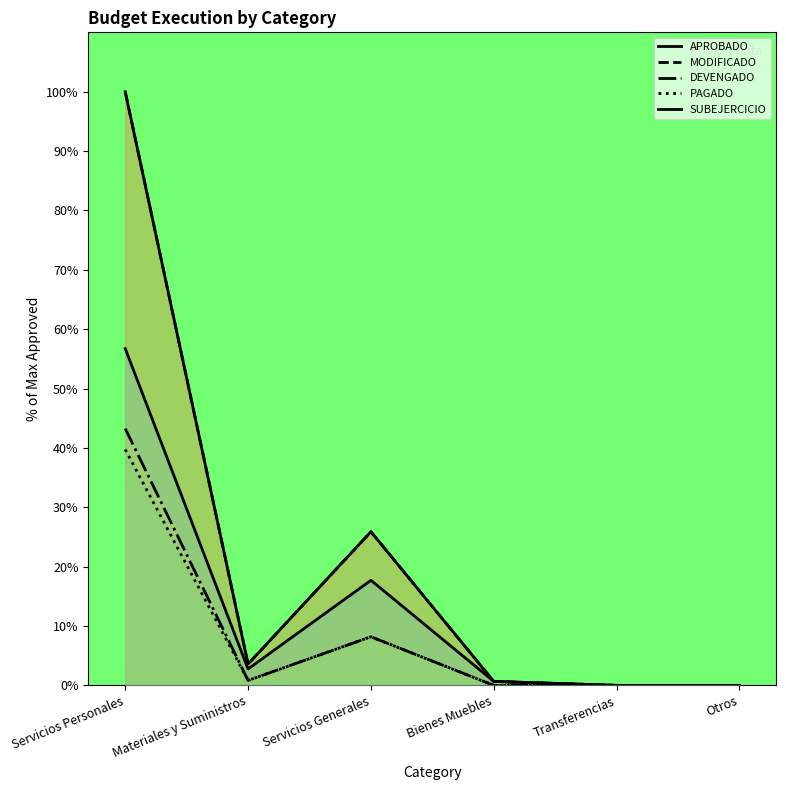

Reading left to right, what are all the values shown in this chart?

APROBADO: 100.0	3.6	25.9	0.7	0.0	0.0
MODIFICADO: 100.0	3.6	25.9	0.7	0.0	0.0
DEVENGADO: 43.3	0.8	8.2	0.0	0.0	0.0
PAGADO: 39.7	0.8	8.2	0.0	0.0	0.0
SUBEJERCICIO: 56.7	2.8	17.7	0.7	0.0	0.0